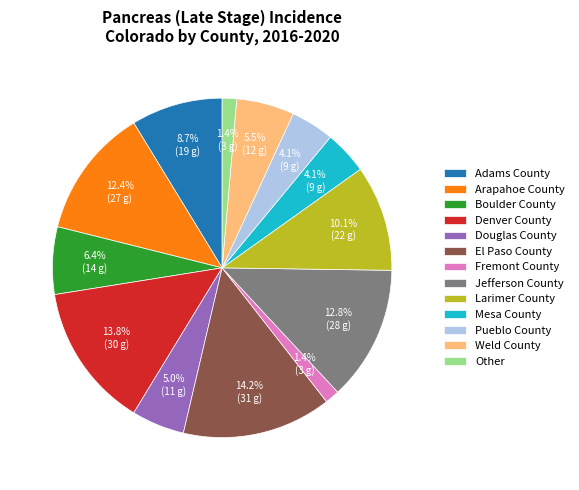

To the nearest percent, what is the difference between the largest and smallest slice percentages?

13%